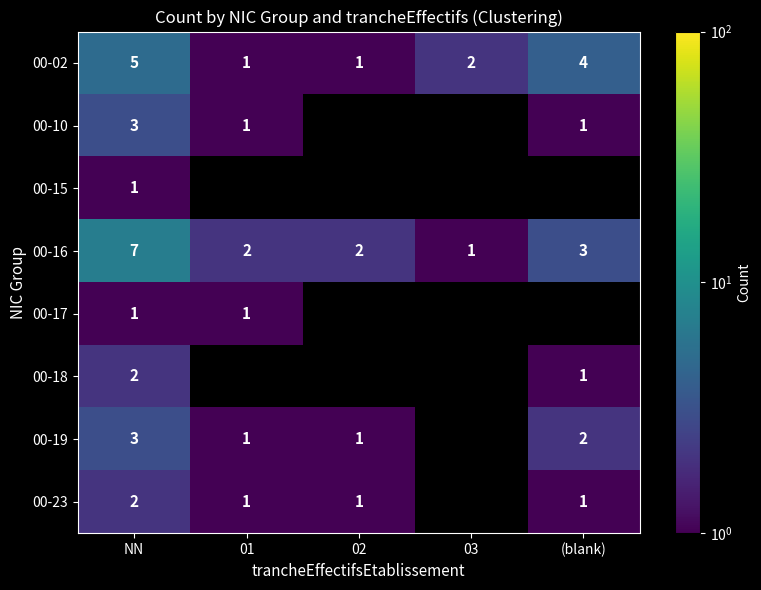

Where is 00-02 nearest to the value 3?

03